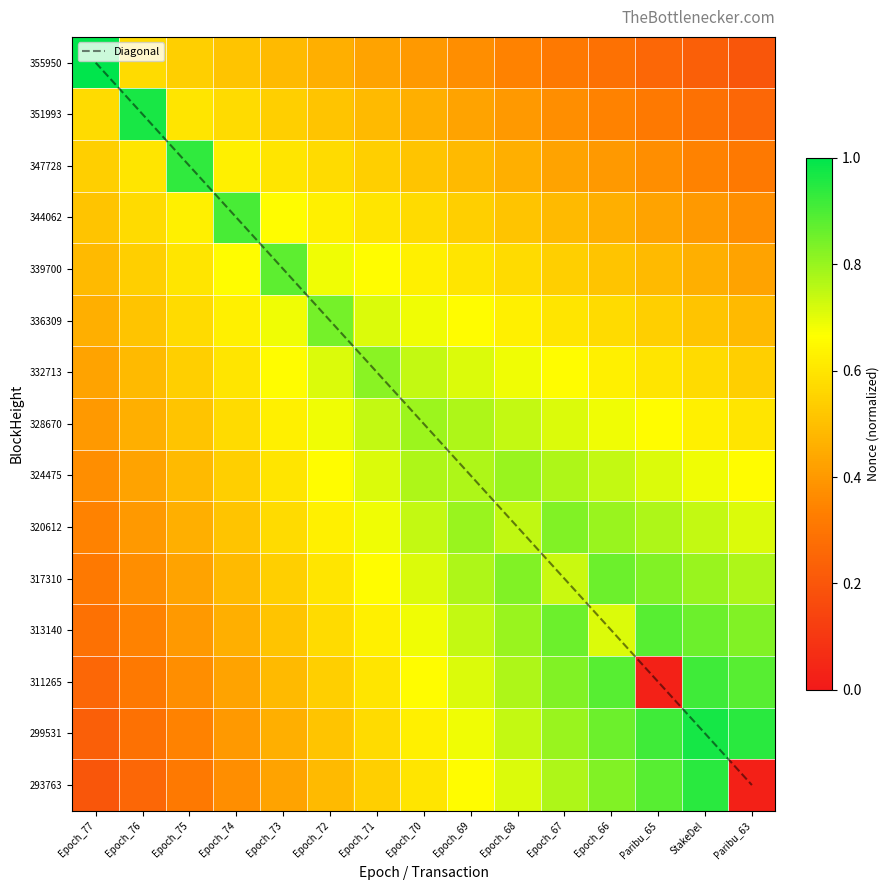

List the labels in order of 311265 value, largest first.

StakeDel, Epoch_66, Paribu_63, Epoch_67, Epoch_68, Epoch_69, Epoch_70, Epoch_71, Epoch_72, Epoch_73, Epoch_74, Epoch_75, Epoch_76, Epoch_77, Paribu_65